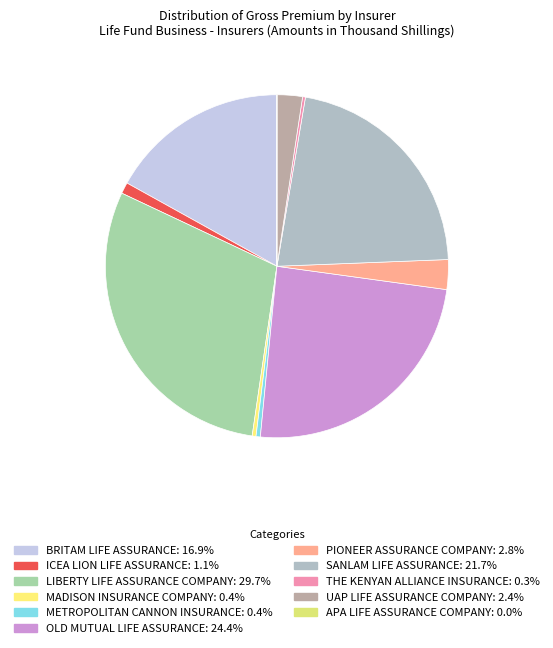

How many segments does this pie chart have?

11